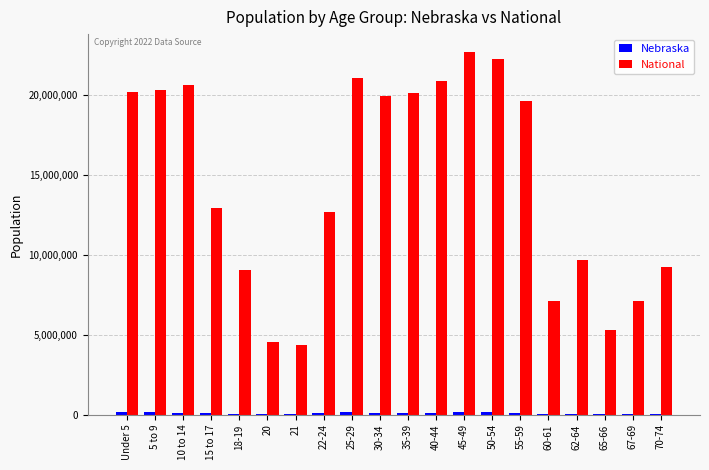

Does the chart contain stacked bars?

No